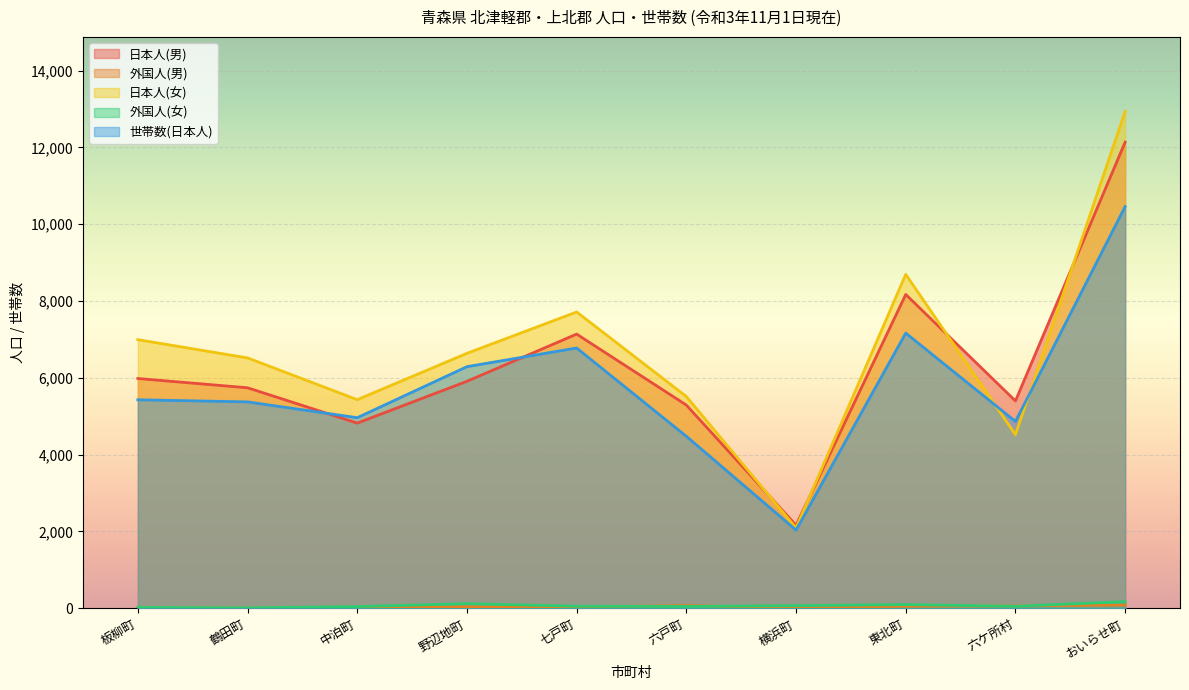

Which series has the largest total across all categories?

日本人(女)